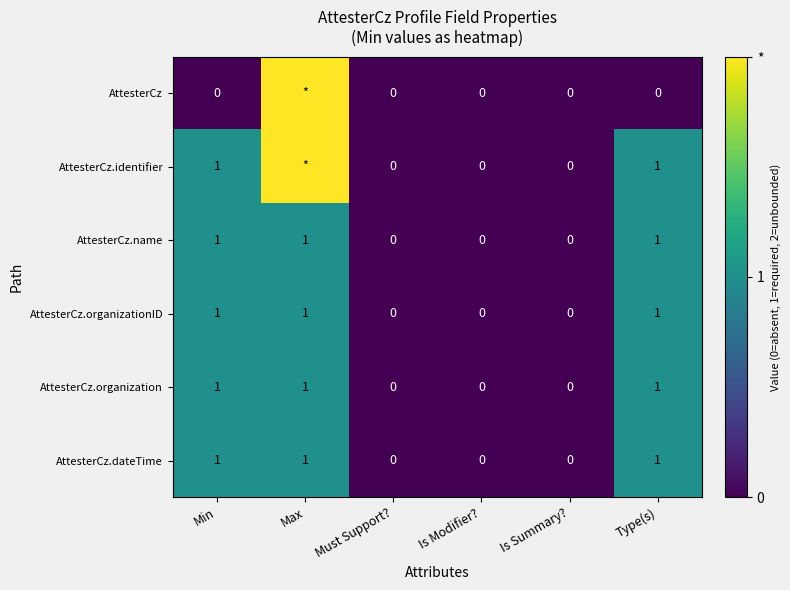

What is the sum of the AttesterCz.name values at Max and Type(s)?

2